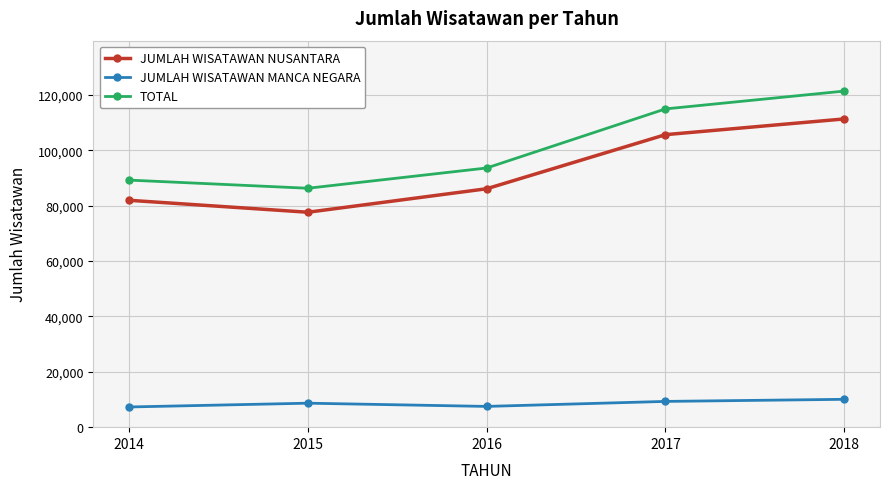

Rank the categories by TOTAL value from lowest to highest.

2015, 2014, 2016, 2017, 2018